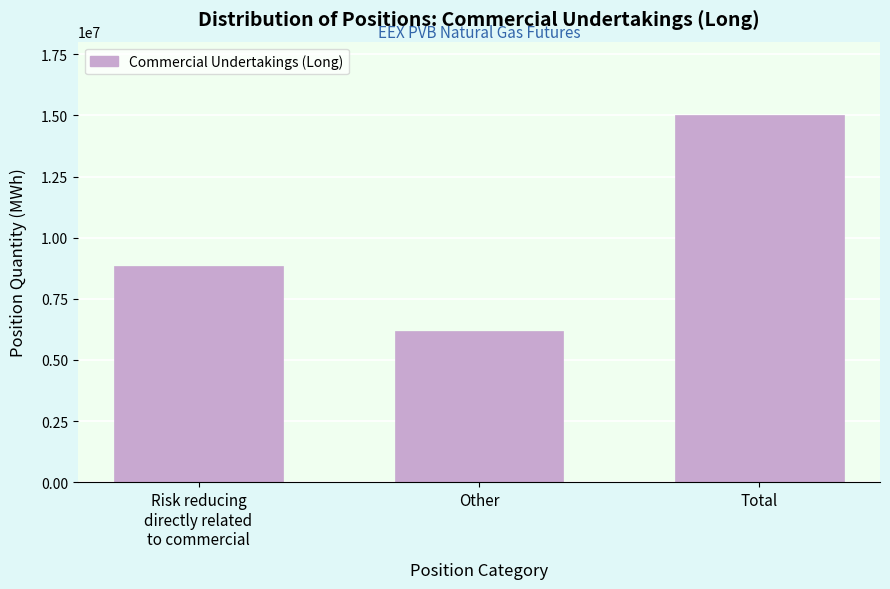

Reading left to right, extract all data points from this chart.

8845970	6169620	15015590